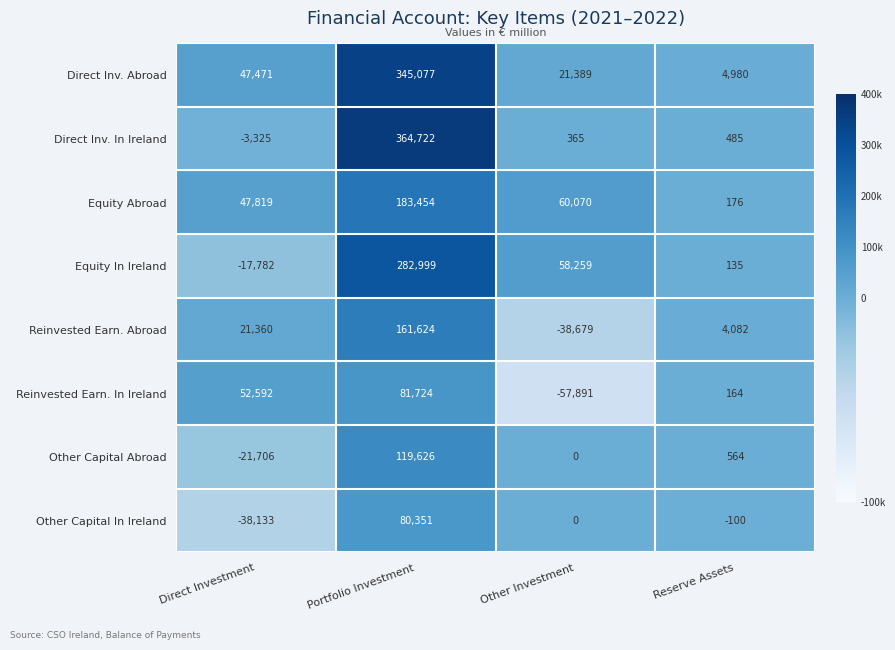

Between Direct Investment and Reserve Assets, which series saw the biggest shift?

Reinvested Earn. In Ireland